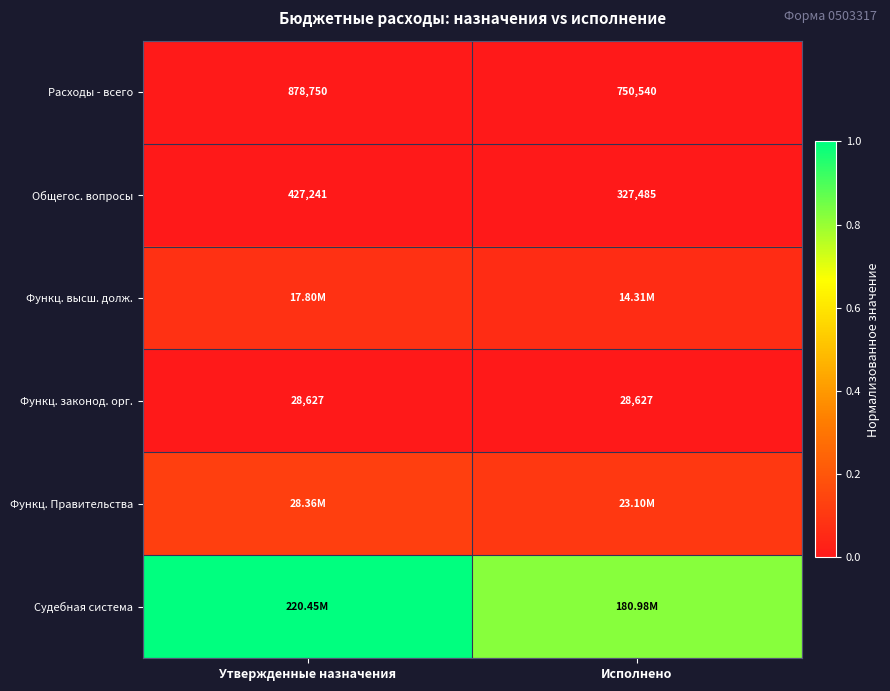

Is the value of Расходы - всего at Утвержденные назначения greater than the value of Общегос. вопросы at Исполнено?

Yes